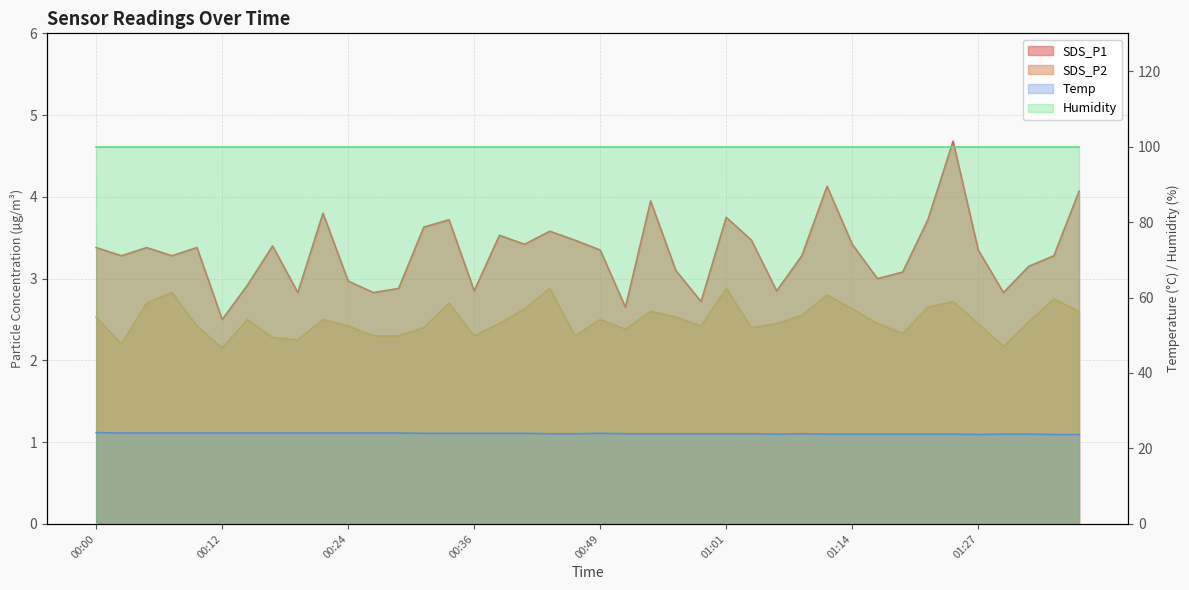

True or false: SDS_P1 has a value of 4.5 at 00:49.

False